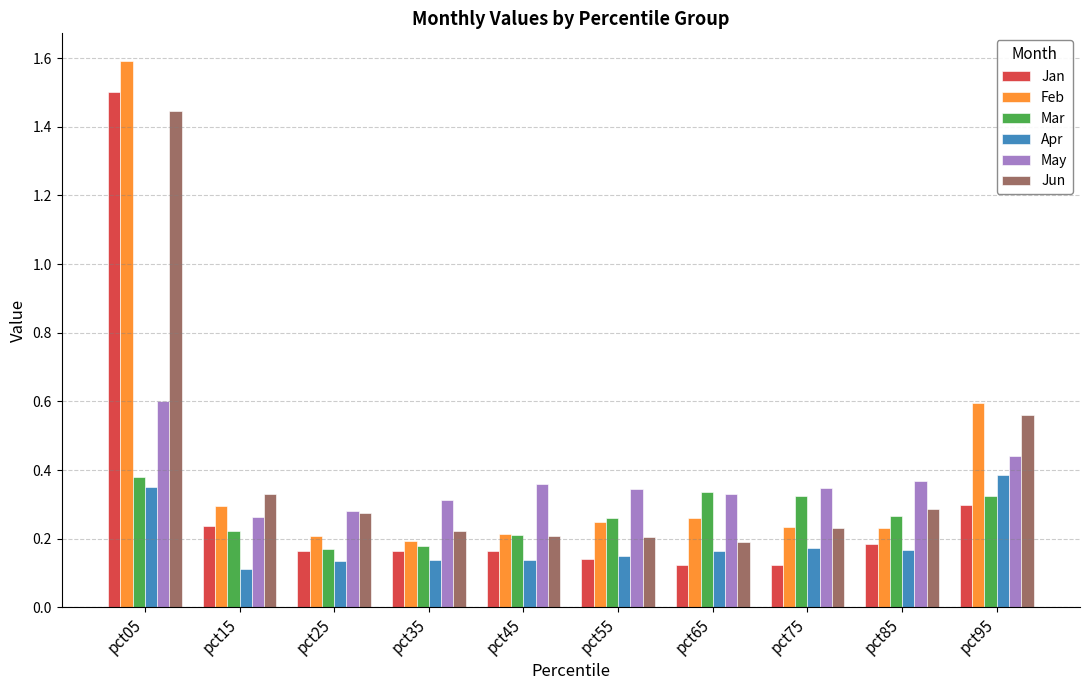

Which category has the highest value in the Jun series?

pct05